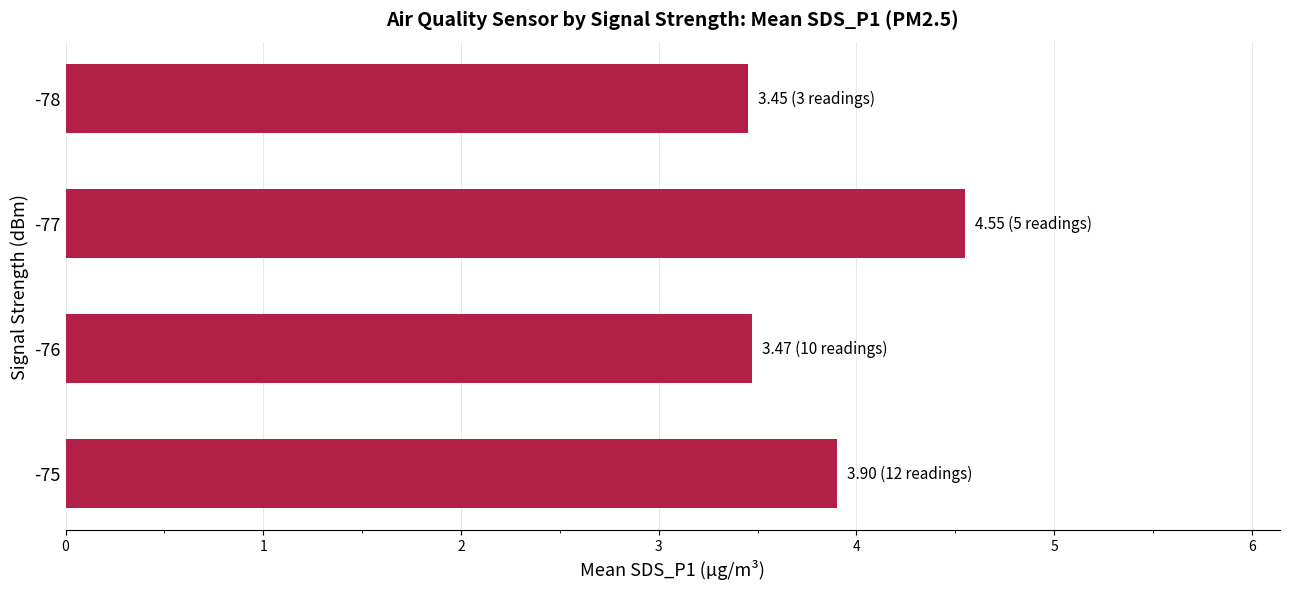

True or false: the data shows 3.5 at -76.

True